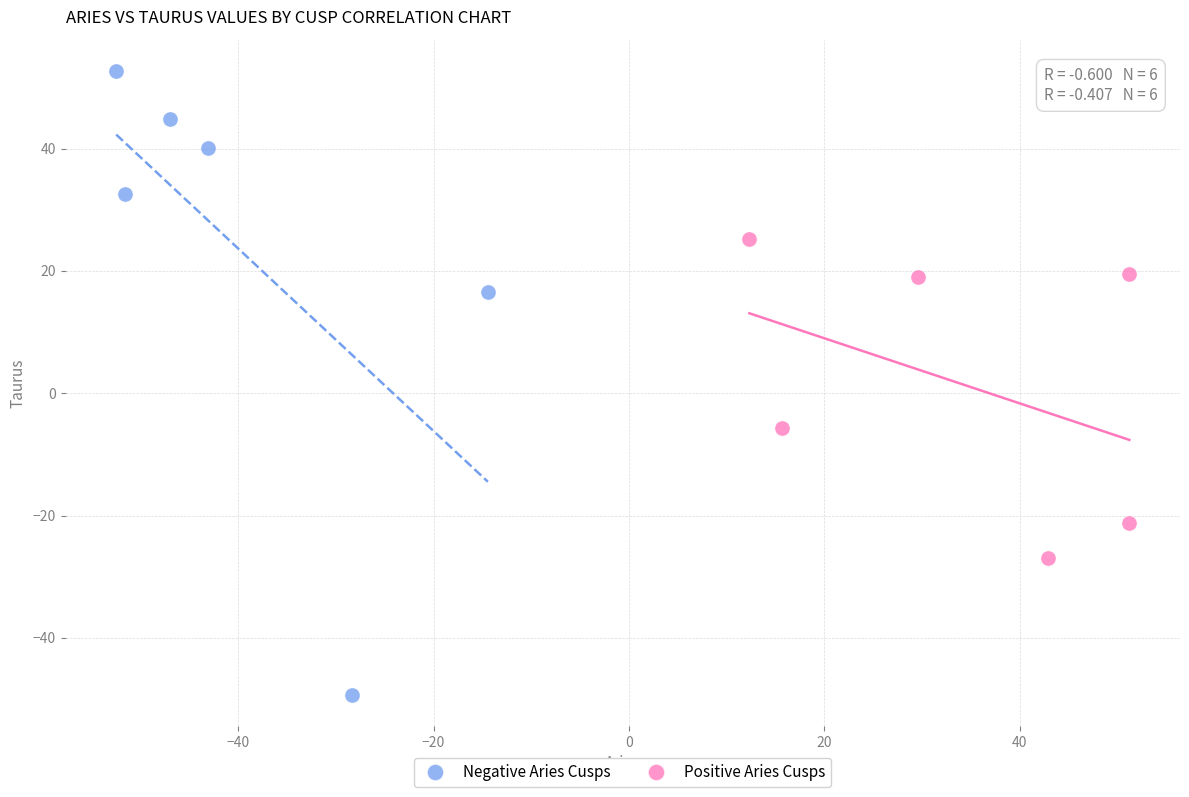

What are all the series names shown in the legend?

Negative Aries Cusps, Positive Aries Cusps